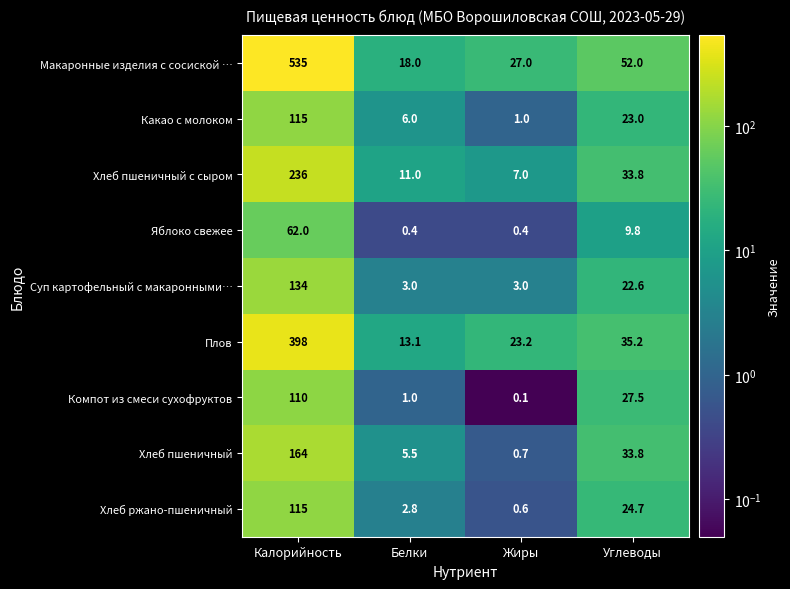

What is the approximate value of Плов at Жиры?

23.2